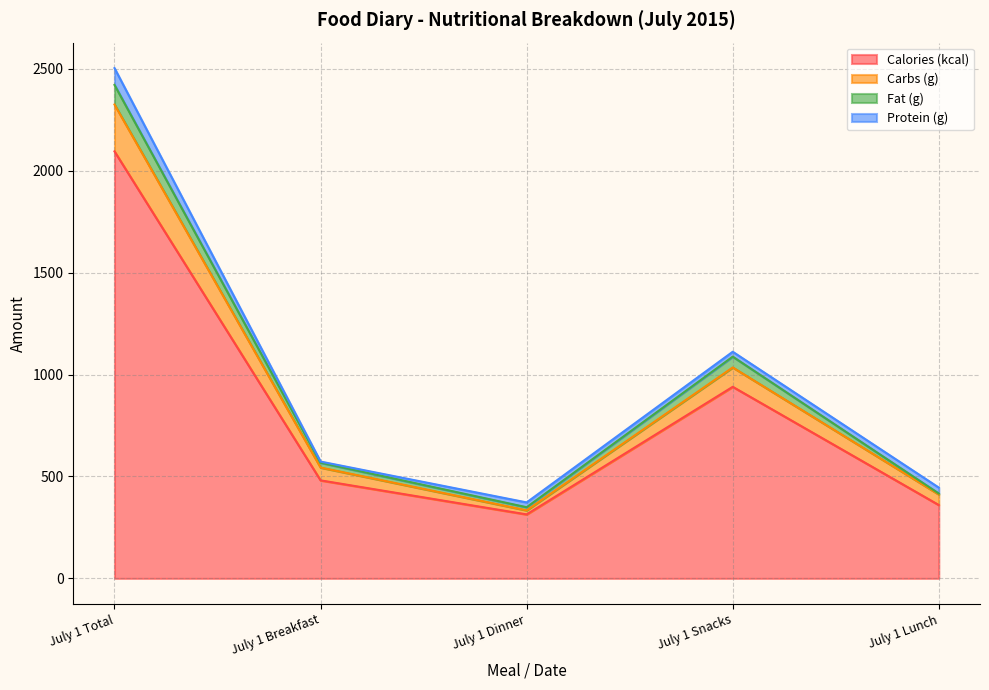

At which label is Carbs (g) closest to 1329?

July 1 Snacks